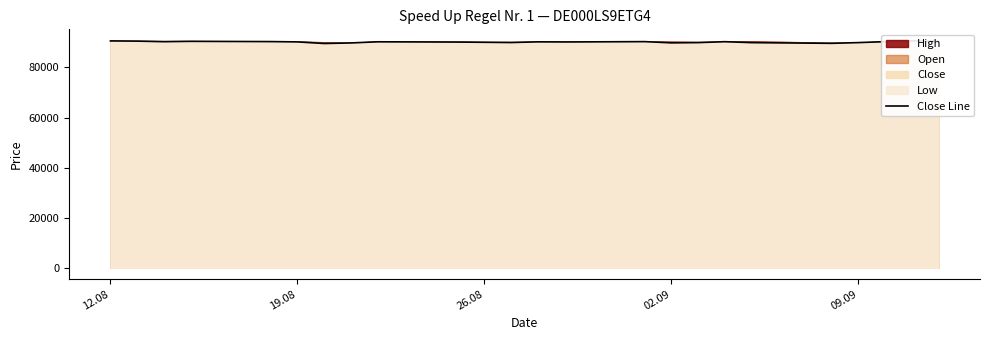

Count the number of categories in the chart.

24